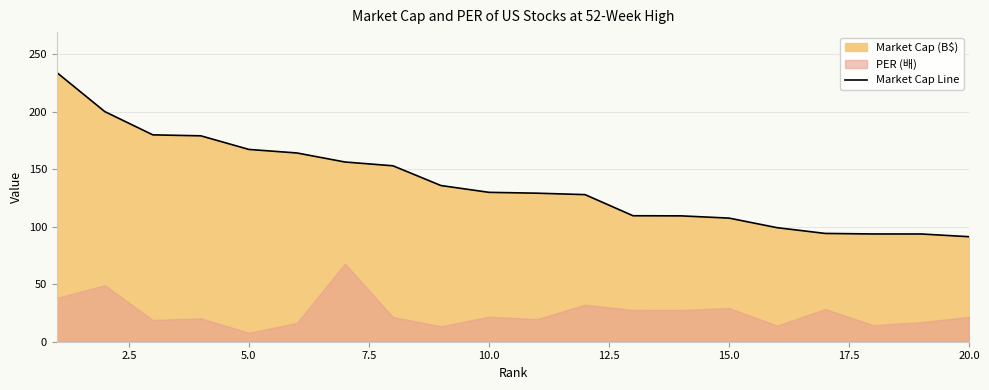

What is the sum of all values?

2755.2